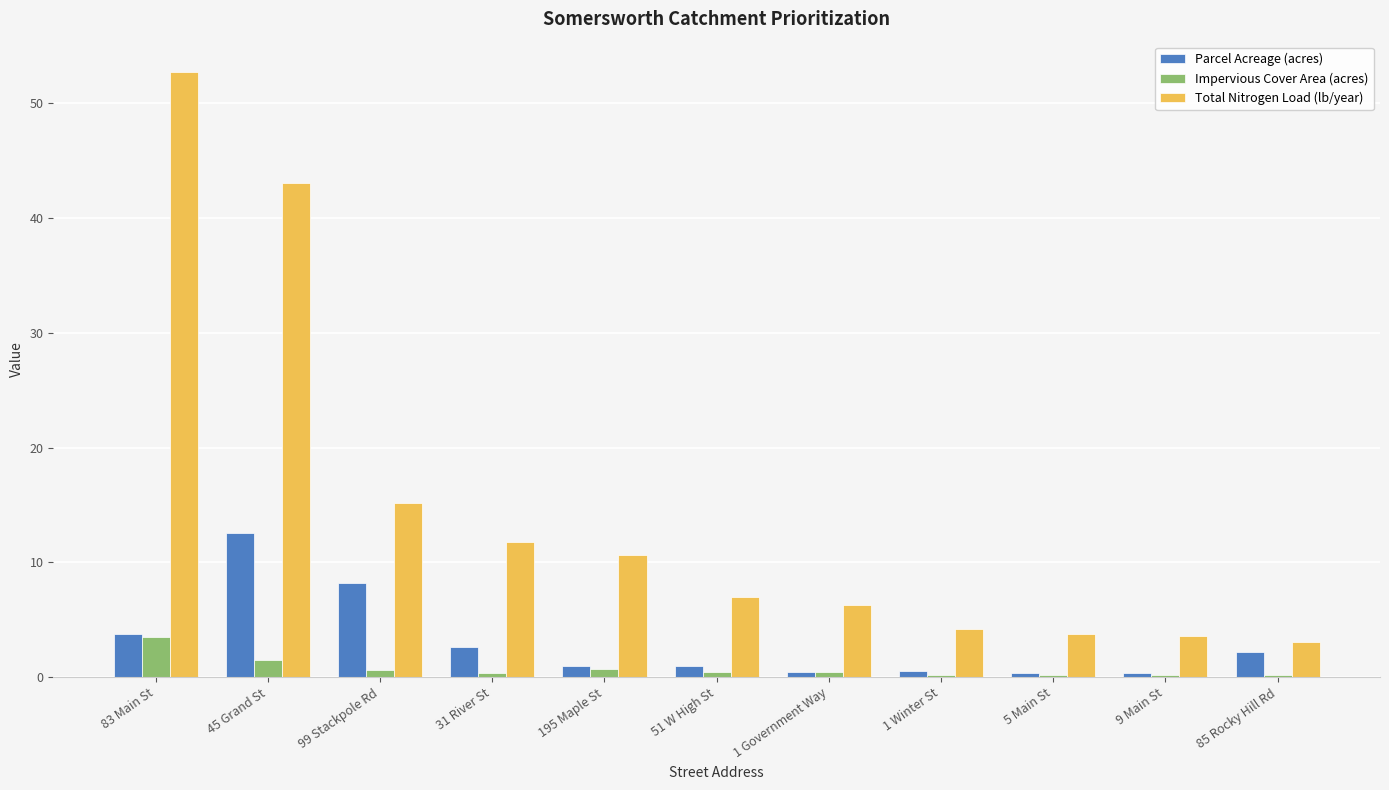

What is the label of the 7th bar from the right?

195 Maple St